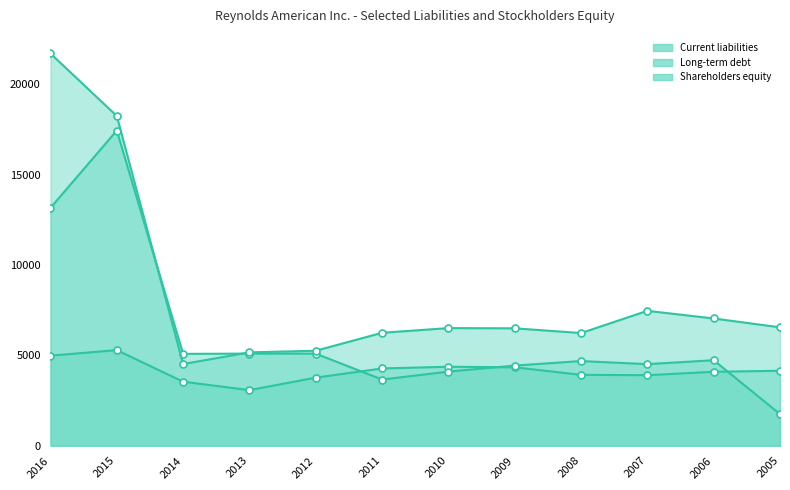

Reading left to right, transcribe all the data shown in this chart.

Current liabilities: 2016=4985	2015=5291	2014=3544	2013=3076	2012=3769	2011=4276	2010=4372	2009=4340	2008=3923	2007=3903	2006=4092	2005=4149
Long-term debt: 2016=13165	2015=17447	2014=5083	2013=5099	2012=5095	2011=3663	2010=4101	2009=4436	2008=4686	2007=4515	2006=4733	2005=1748
Shareholders equity: 2016=21711	2015=18252	2014=4522	2013=5167	2012=5257	2011=6251	2010=6510	2009=6498	2008=6237	2007=7466	2006=7043	2005=6553